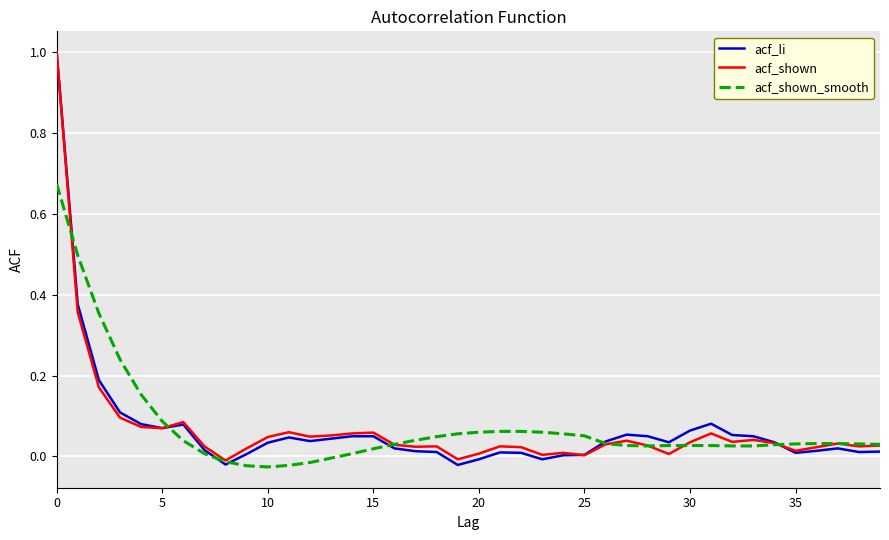

What is the greatest value displayed?

1.0